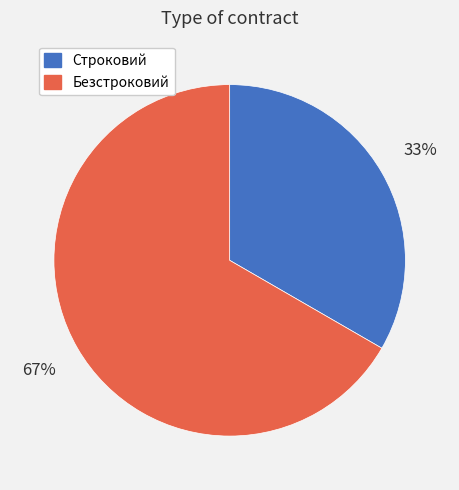

Is the sum of Строковий and Безстроковий greater than half?

Yes